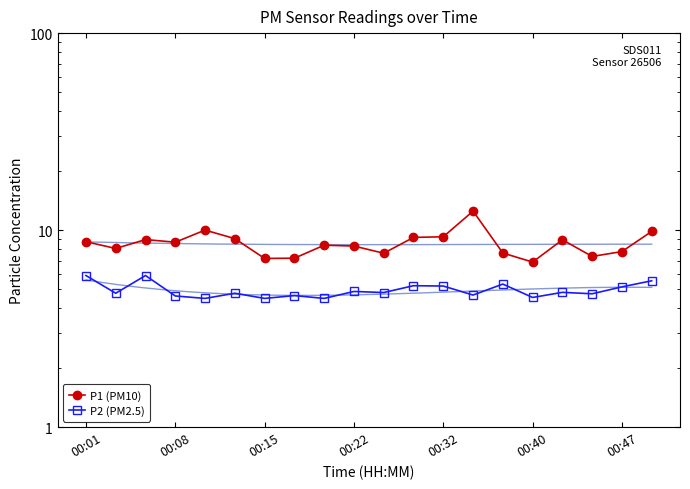

What position from the right is 00:22?

11